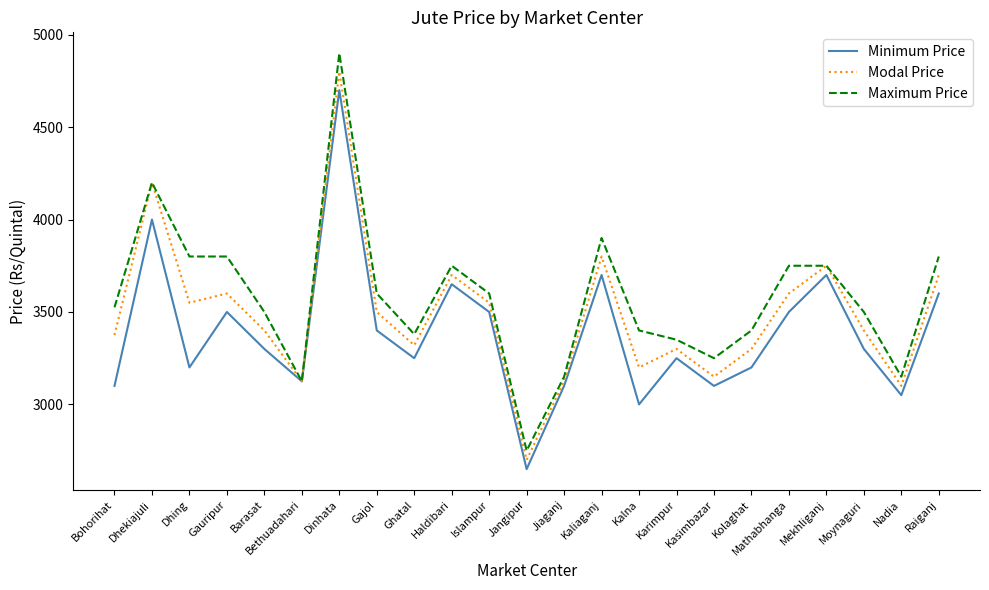

True or false: Minimum Price has a value of 2650 at Jangipur.

True